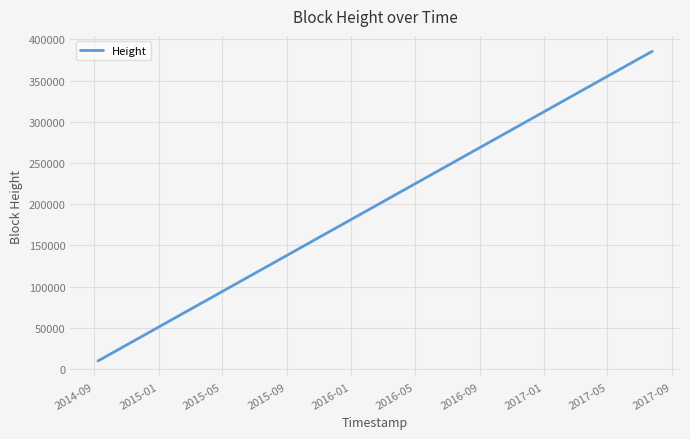

What is the difference between the maximum and minimum values?

375570